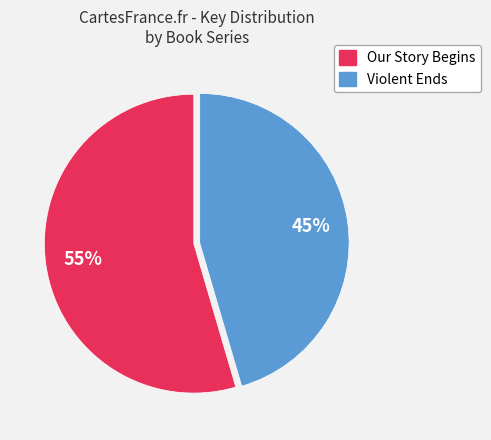

To the nearest percent, what percentage of the pie is Violent Ends?

45%